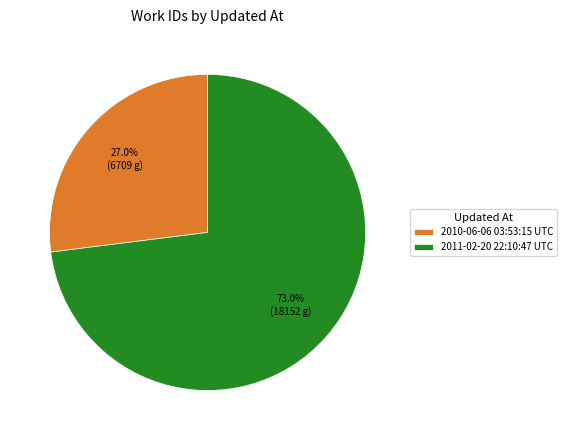

Between 2010-06-06 03:53:15 UTC and 2011-02-20 22:10:47 UTC, which is larger?

2011-02-20 22:10:47 UTC